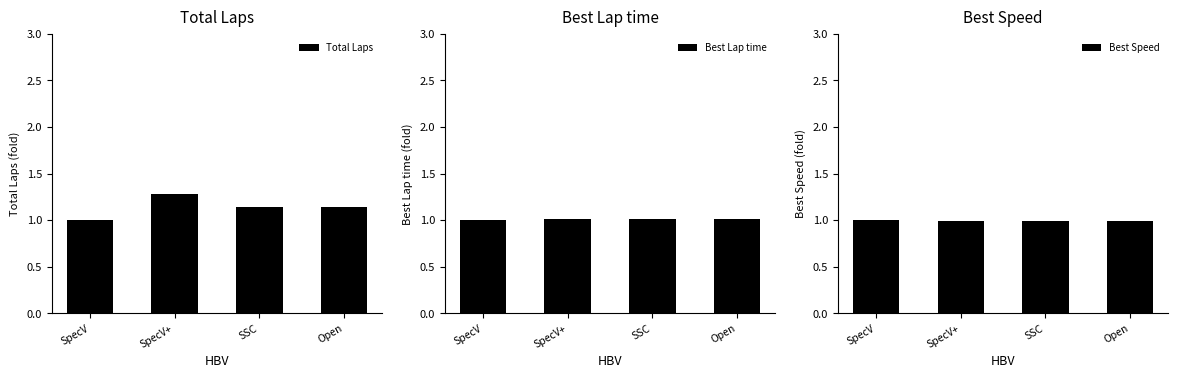

True or false: Best Lap time has a value of 1.4 at SSC.

False